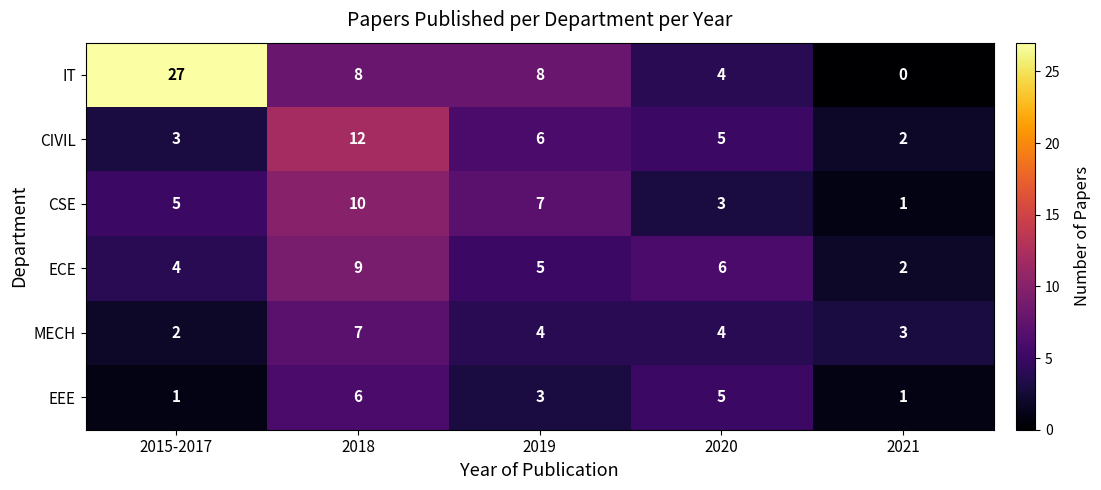

Is it true that IT equals 27 at 2015-2017?

True